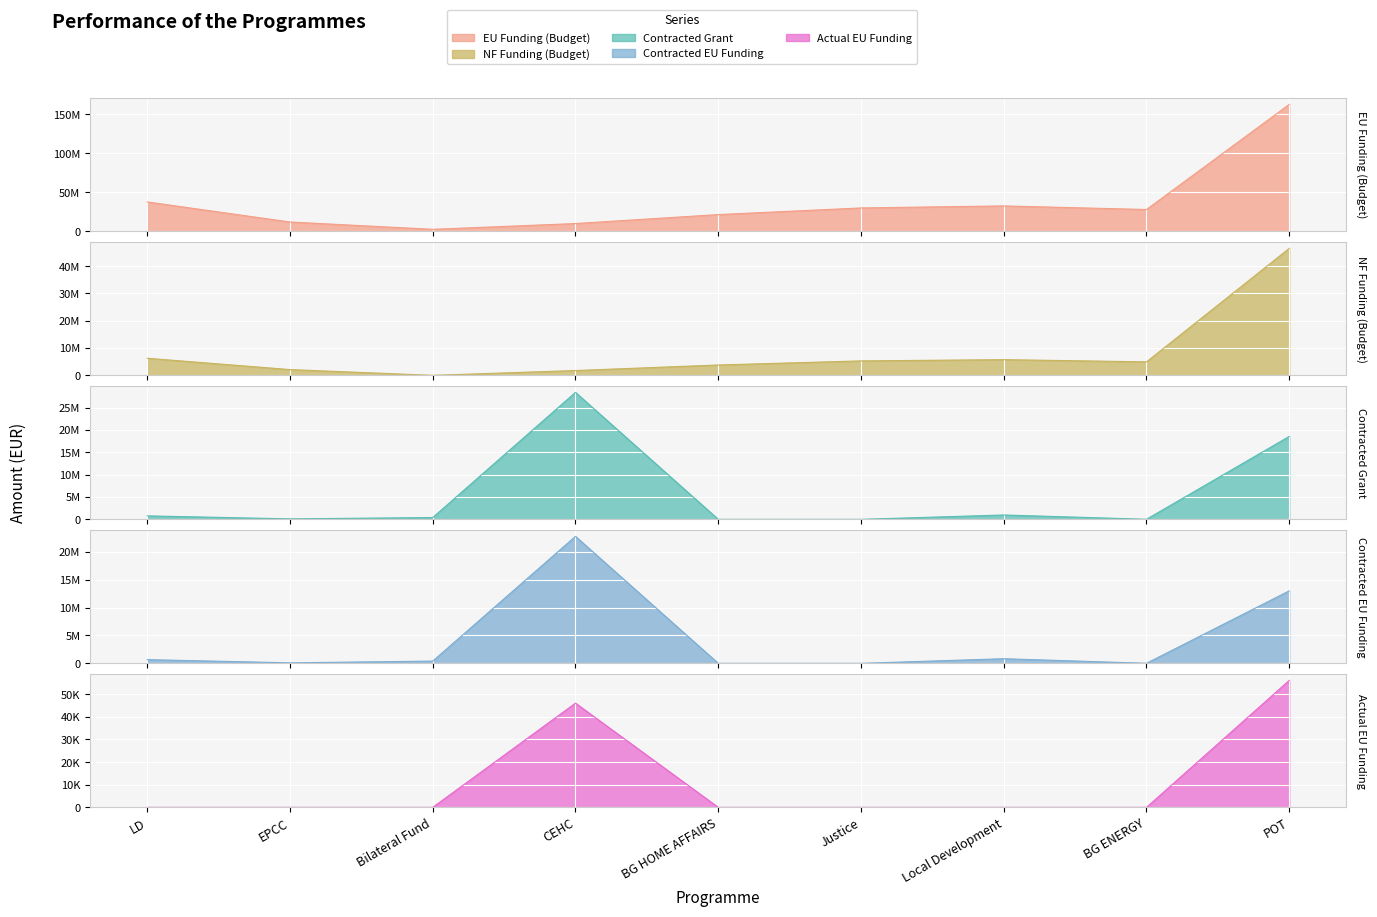

How many lines are shown in the chart?

5